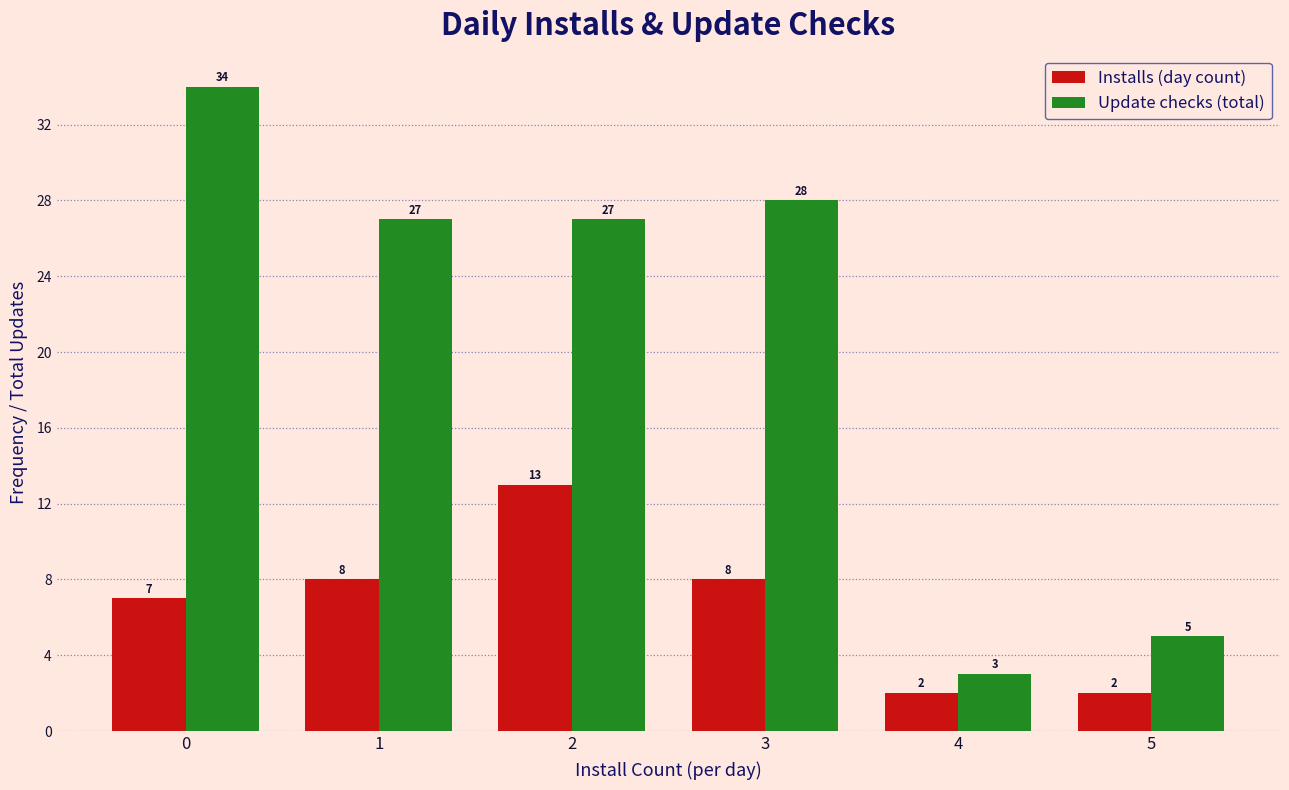

Are the bars horizontal?

No